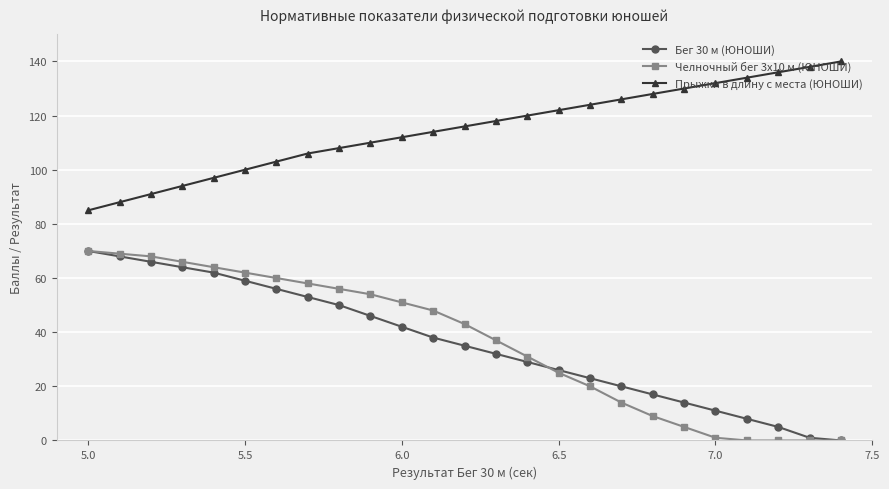

True or false: Челночный бег 3x10 м (ЮНОШИ) and Прыжки в длину с места (ЮНОШИ) cross at least once.

False